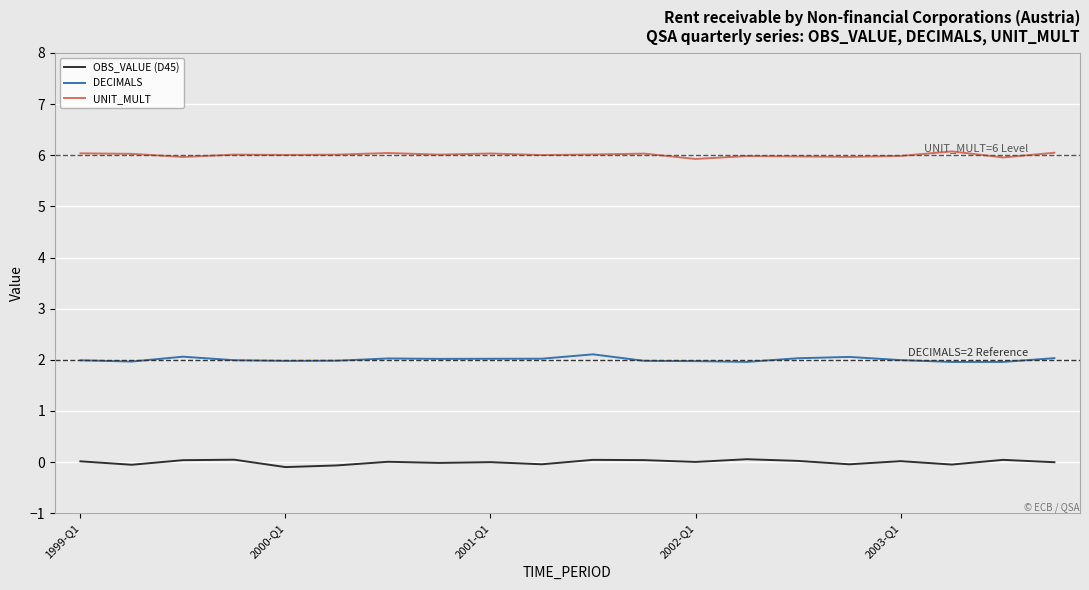

What is the highest value of the DECIMALS series?

2.1